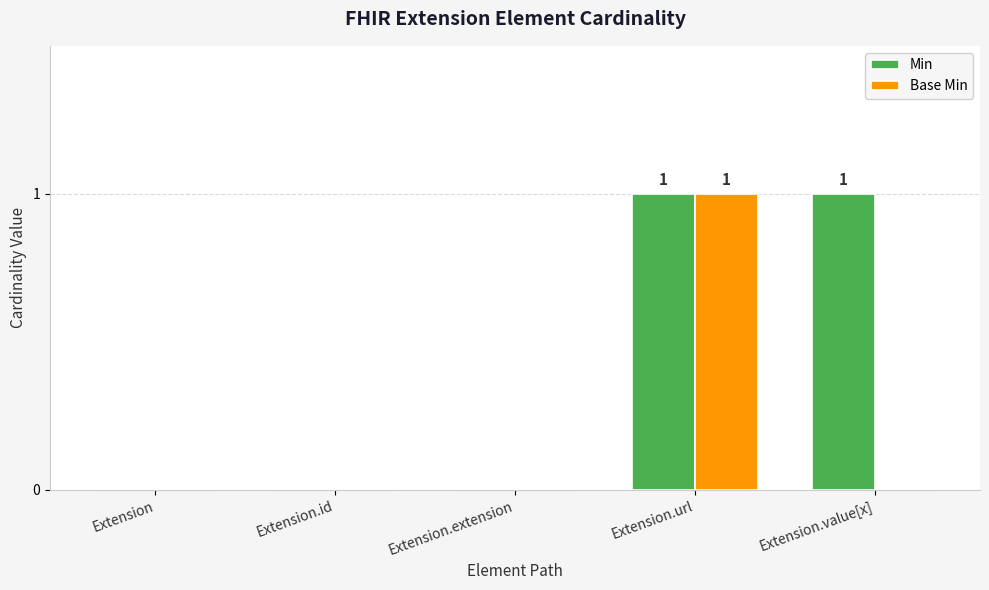

Reading left to right, list all the values displayed in this chart.

Min: Extension=0	Extension.id=0	Extension.extension=0	Extension.url=1	Extension.value[x]=1
Base Min: Extension=0	Extension.id=0	Extension.extension=0	Extension.url=1	Extension.value[x]=0